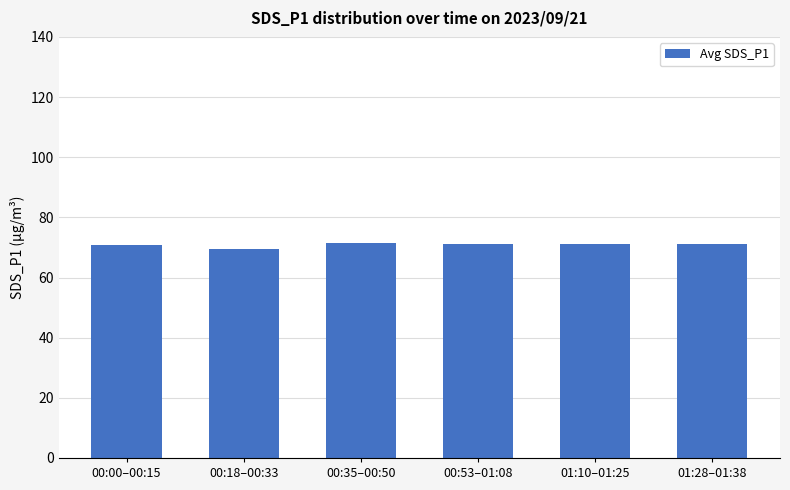

What is the ratio of the value at 00:53–01:08 to the value at 00:18–00:33?

1.0